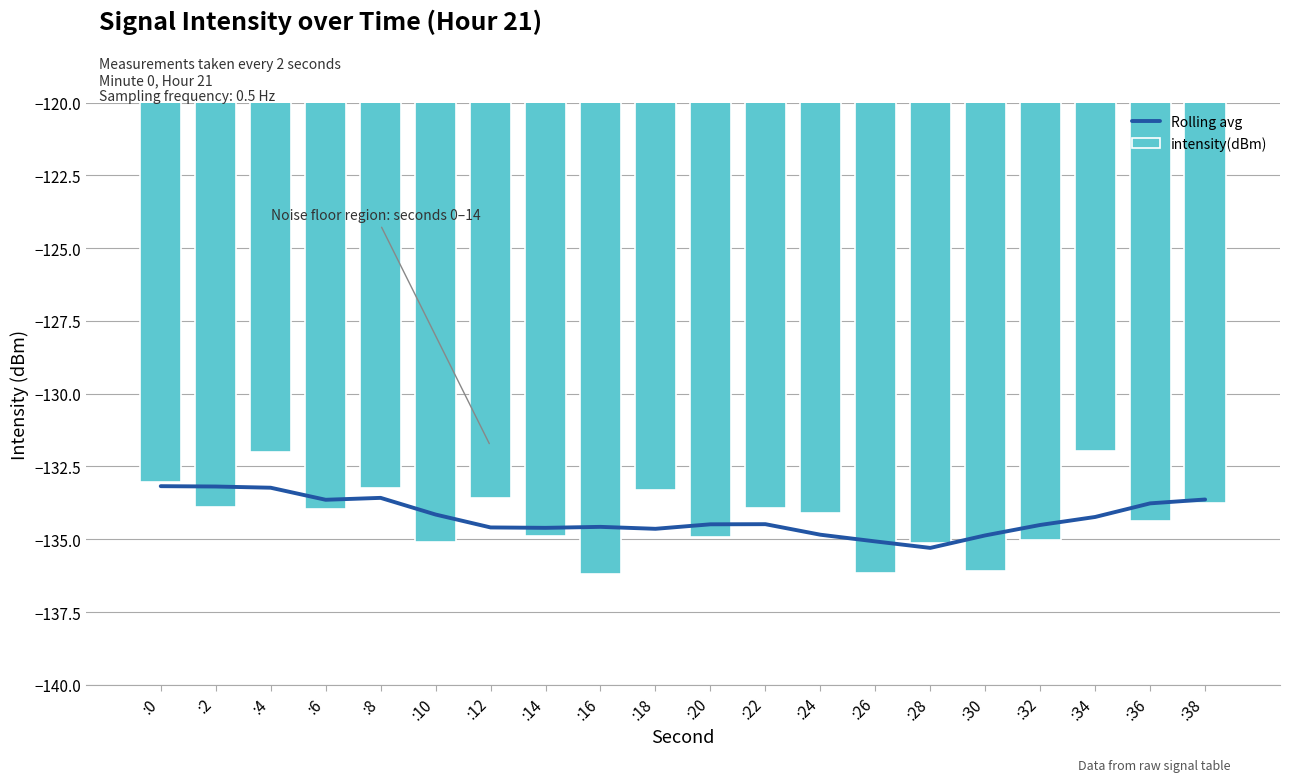

What are all the series names shown in the legend?

Rolling avg, intensity(dBm)